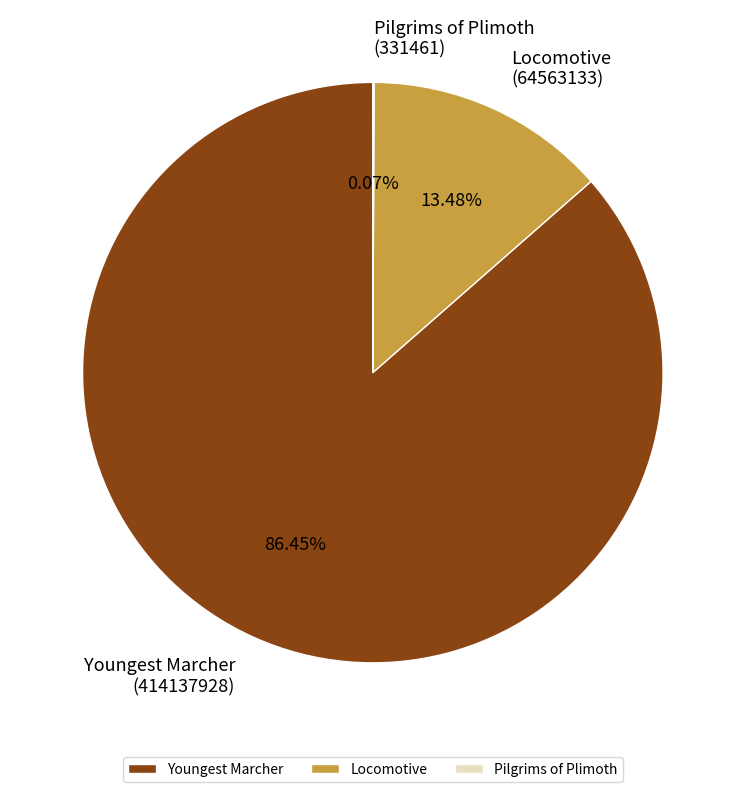

Approximately how many times larger is the value at Youngest Marcher compared to Locomotive?

6.4